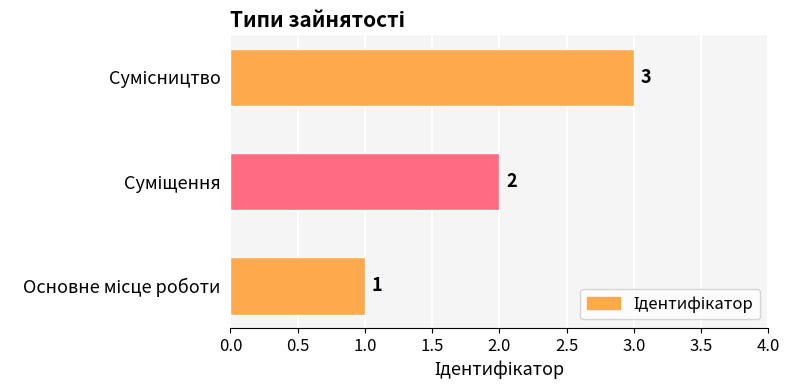

Are the bars horizontal?

Yes